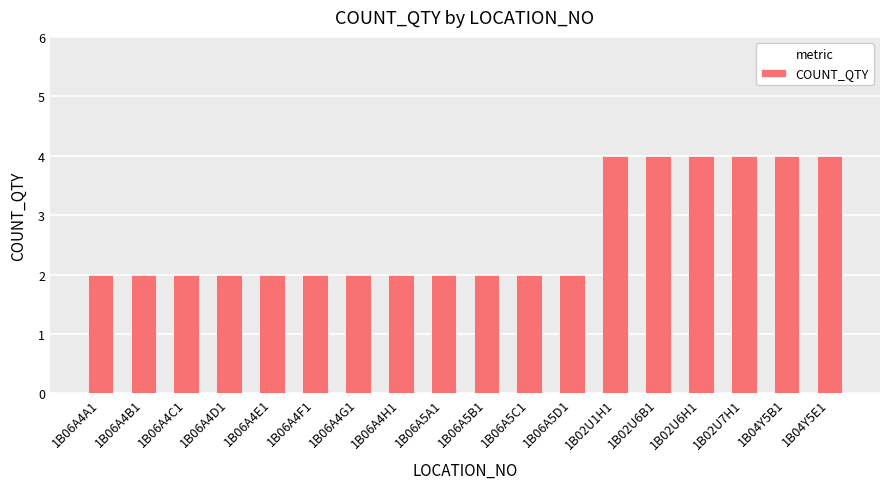

What is the label of the 15th bar from the right?

1B06A4D1